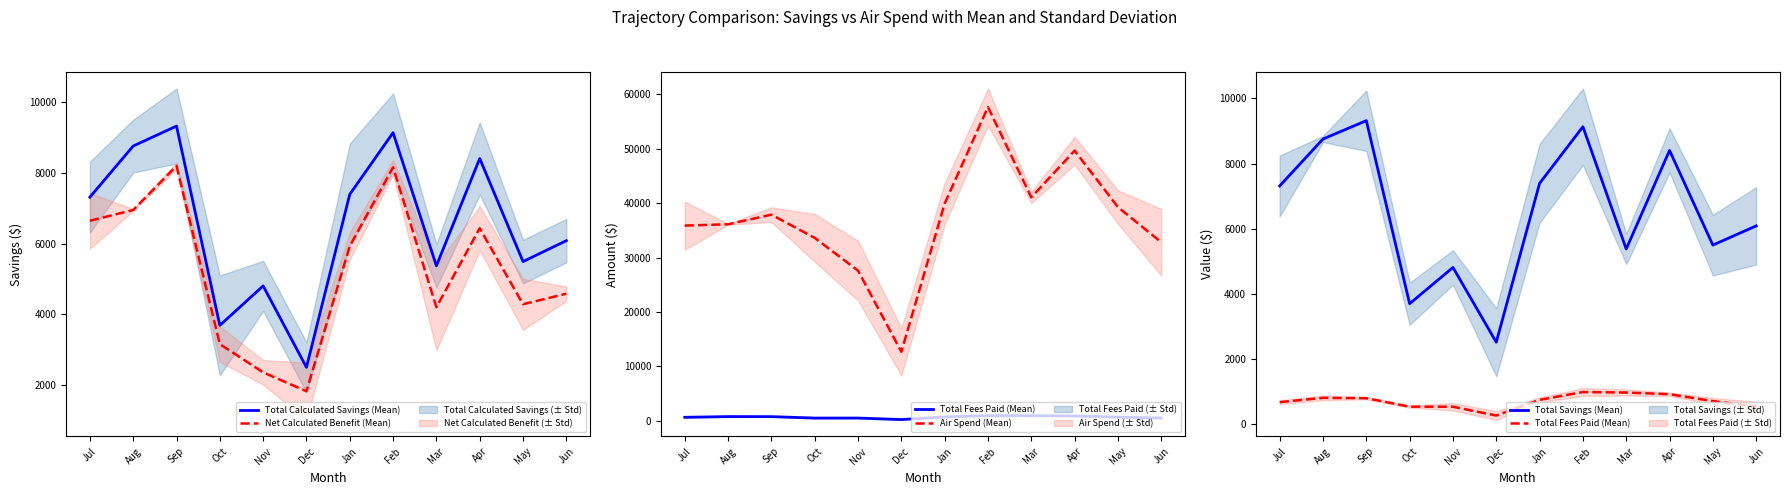

True or false: Net Calculated Benefit (Mean) and Air Spend (Mean) intersect in this chart.

False